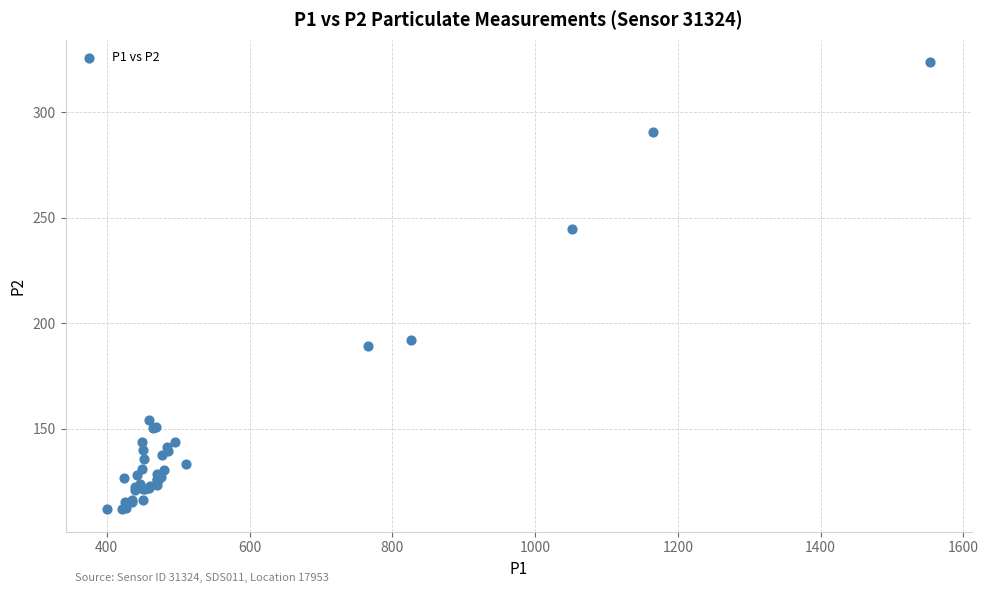

What Y value in the scatter plot is closest to 217?

192.1